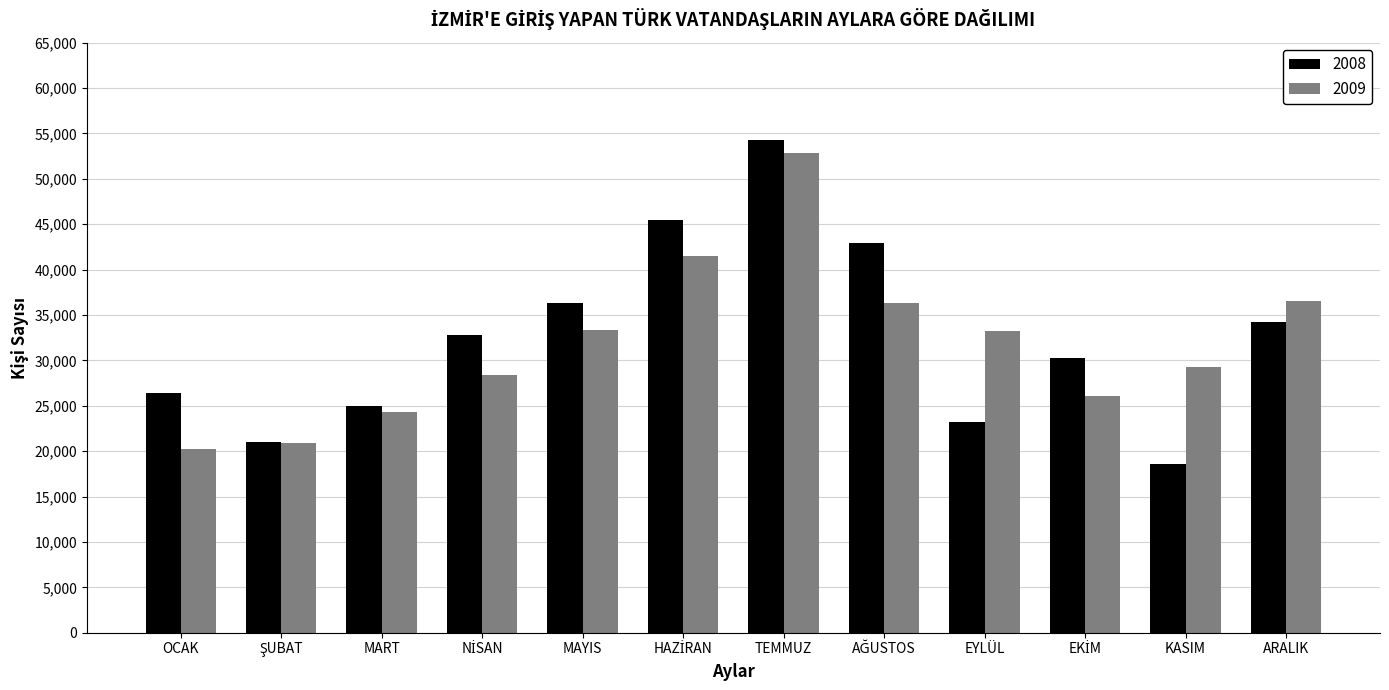

Which series has the largest range (max minus min)?

2008